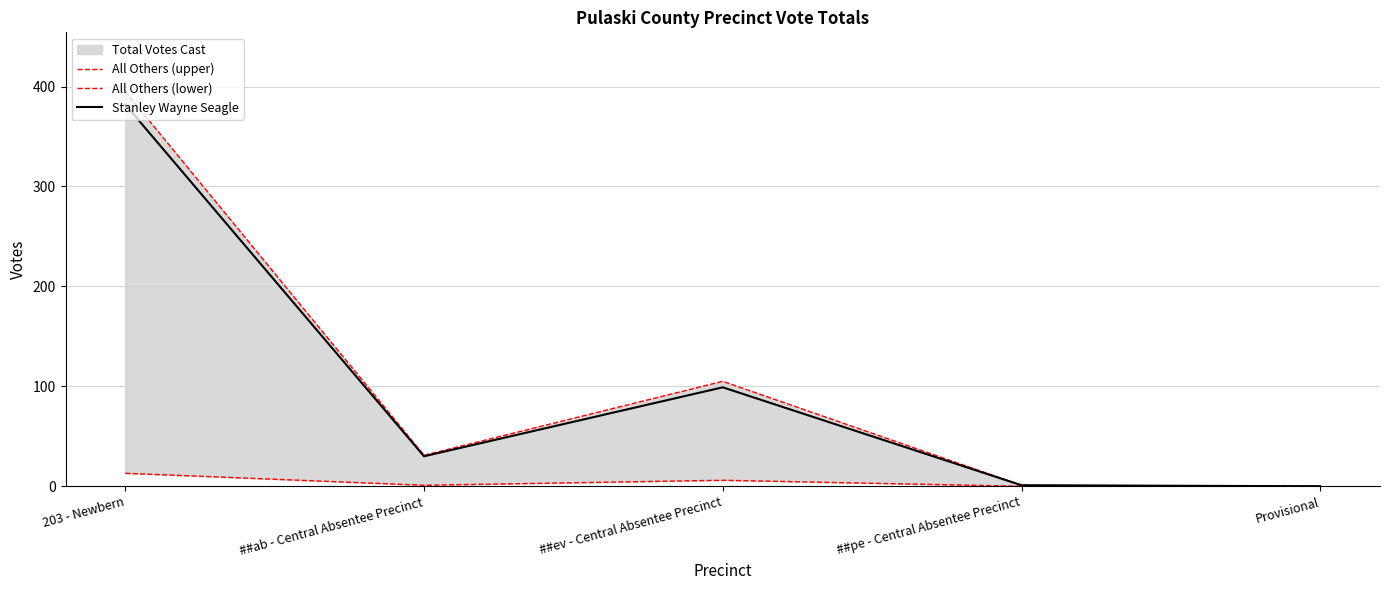

Reading left to right, transcribe all the data shown in this chart.

All Others (upper): 203 - Newbern=395	##ab - Central Absentee Precinct=31	##ev - Central Absentee Precinct=105	##pe - Central Absentee Precinct=1	Provisional=0
All Others (lower): 203 - Newbern=13	##ab - Central Absentee Precinct=1	##ev - Central Absentee Precinct=6	##pe - Central Absentee Precinct=0	Provisional=0
Stanley Wayne Seagle: 203 - Newbern=382	##ab - Central Absentee Precinct=30	##ev - Central Absentee Precinct=99	##pe - Central Absentee Precinct=1	Provisional=0